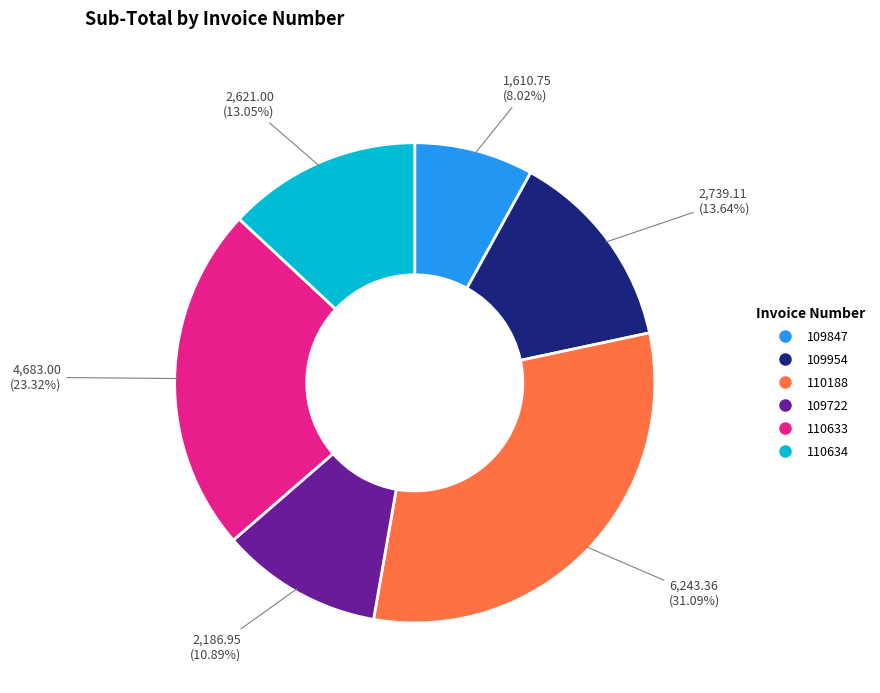

Which category has the biggest portion of the pie?

110188